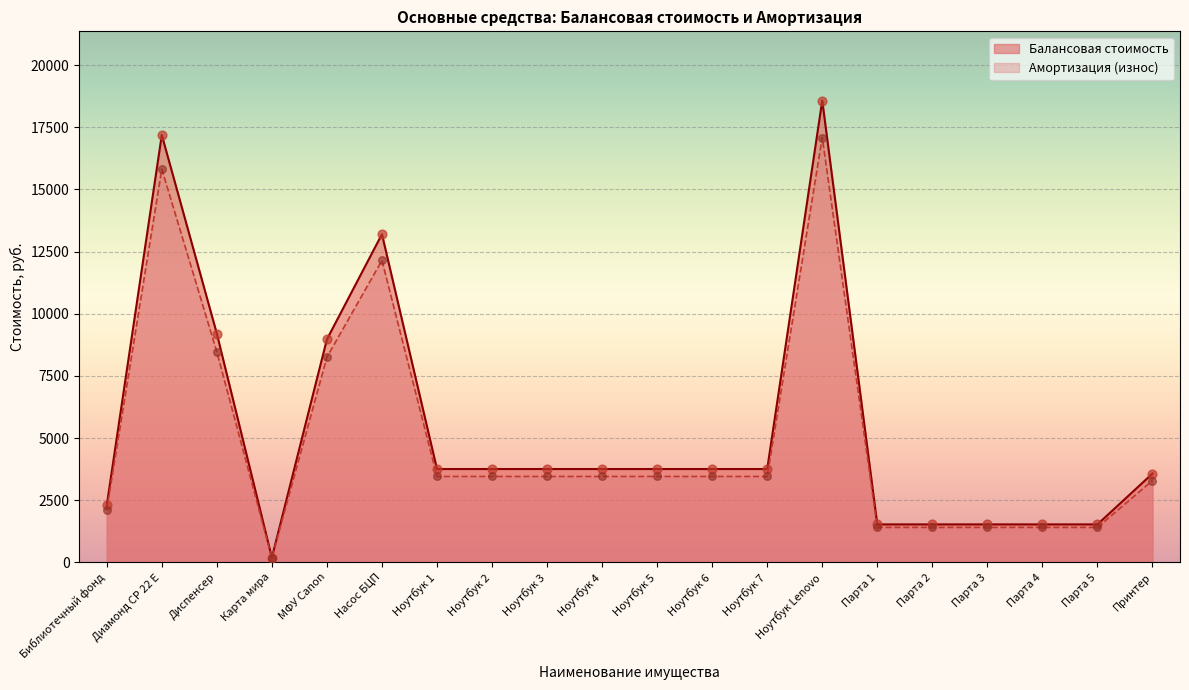

Which series contains the lowest Y value?

Балансовая стоимость